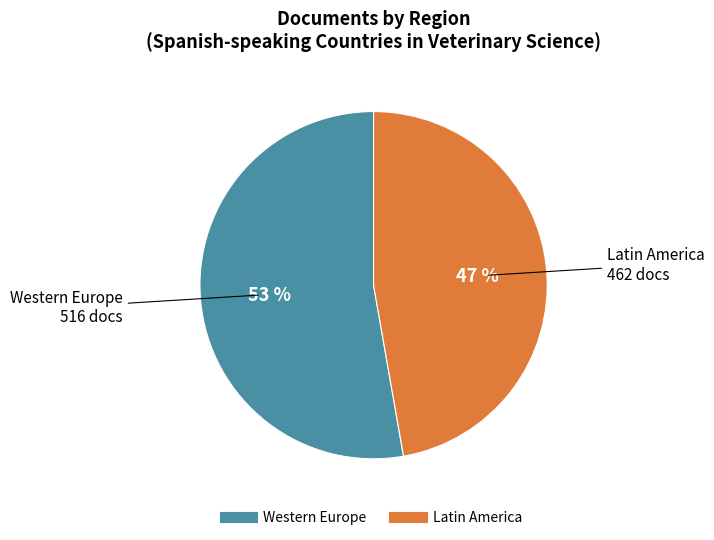

Is there a majority slice in this chart?

Yes